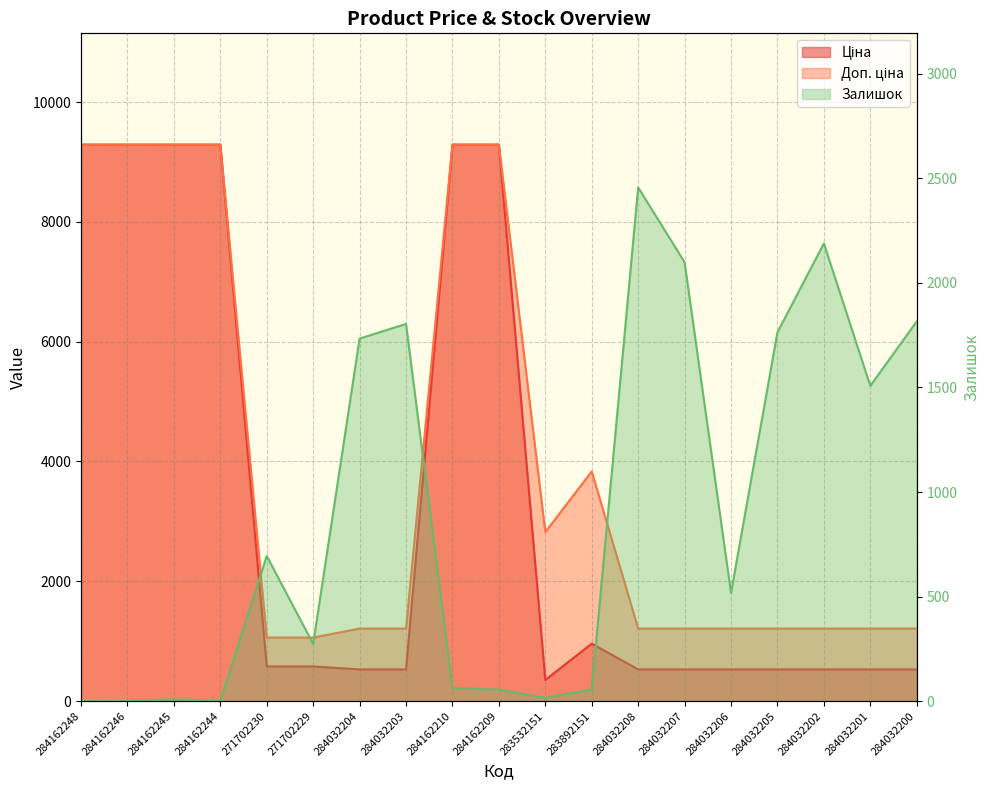

At how many categories does at least one series exceed 1144?

17